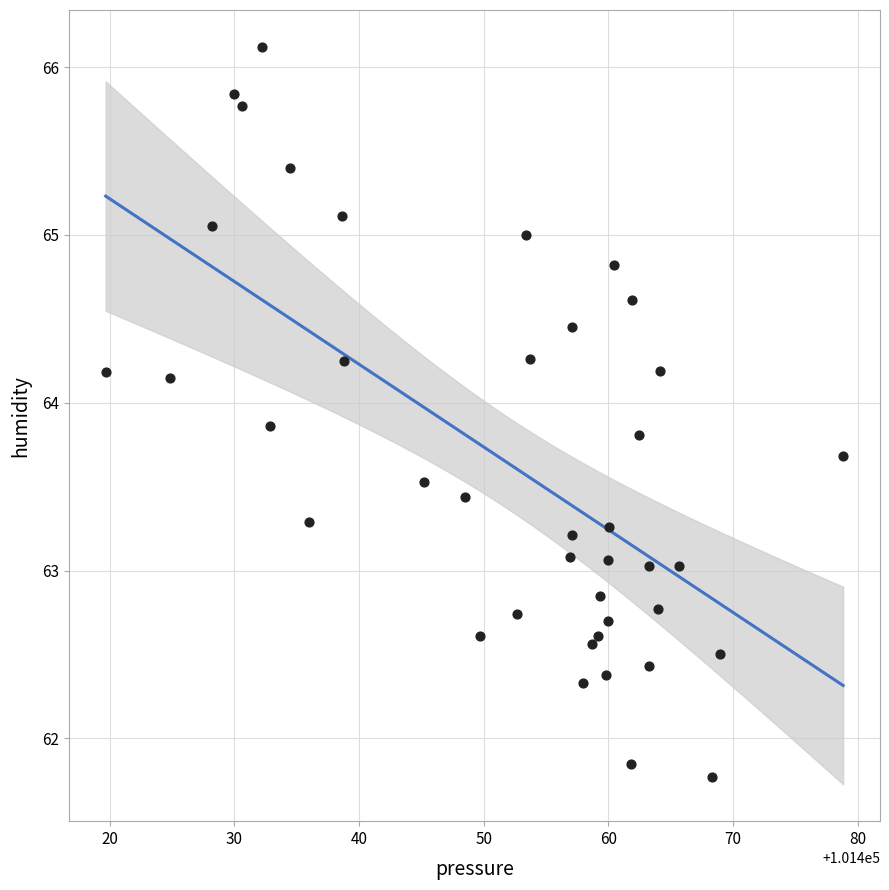

What is the range of X values (max minus min)?

59.1